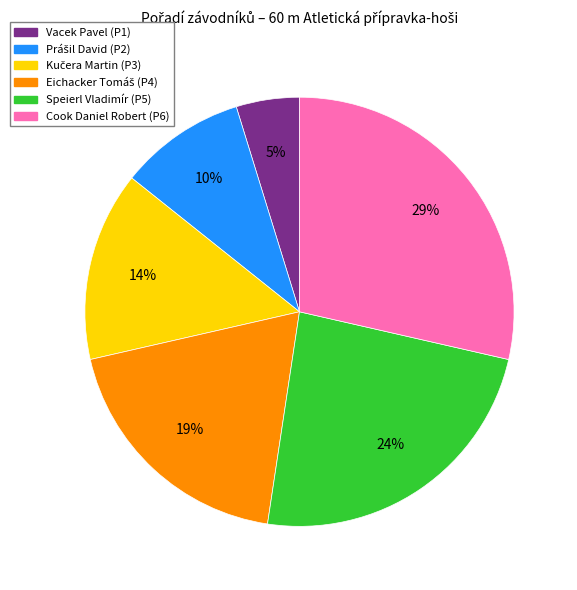

Which slice is the smallest?

Vacek Pavel